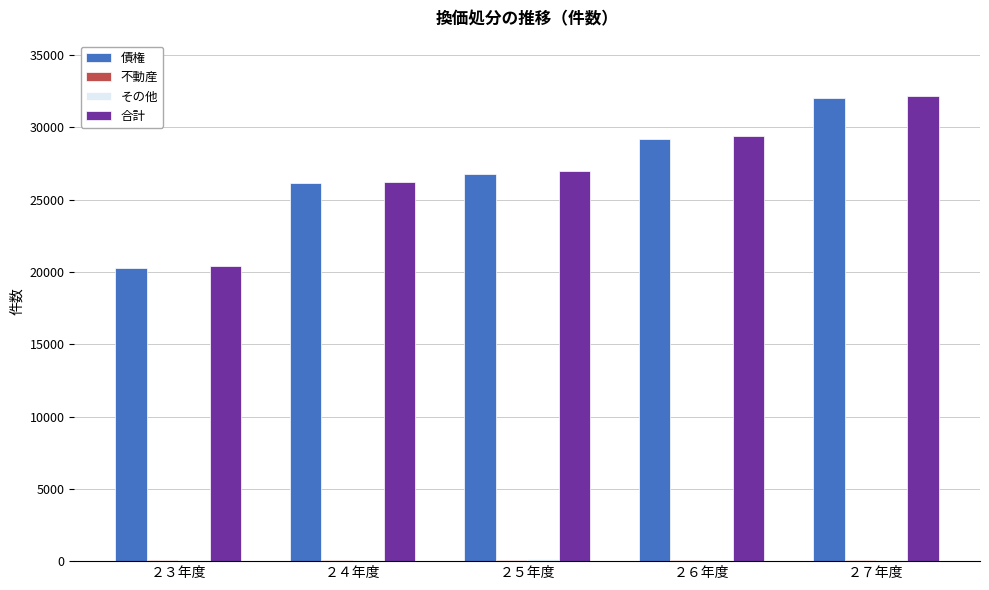

The value of 債権 at ２４年度 is 12806. True or false?

False